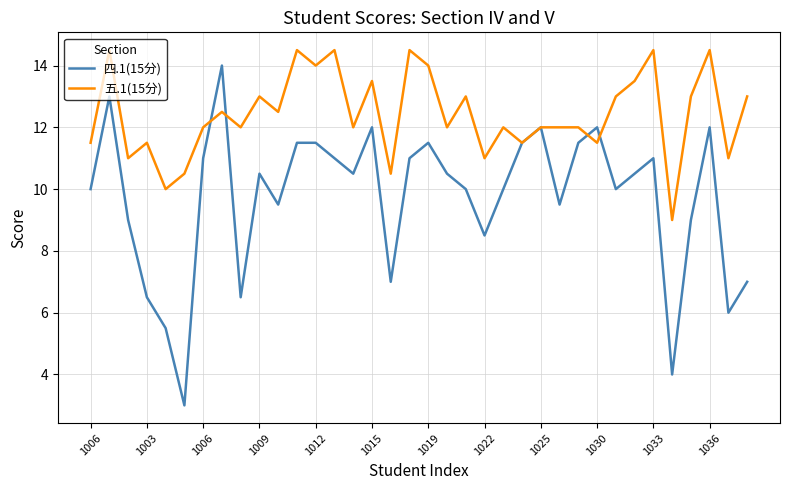

Does the chart have visible grid lines?

Yes